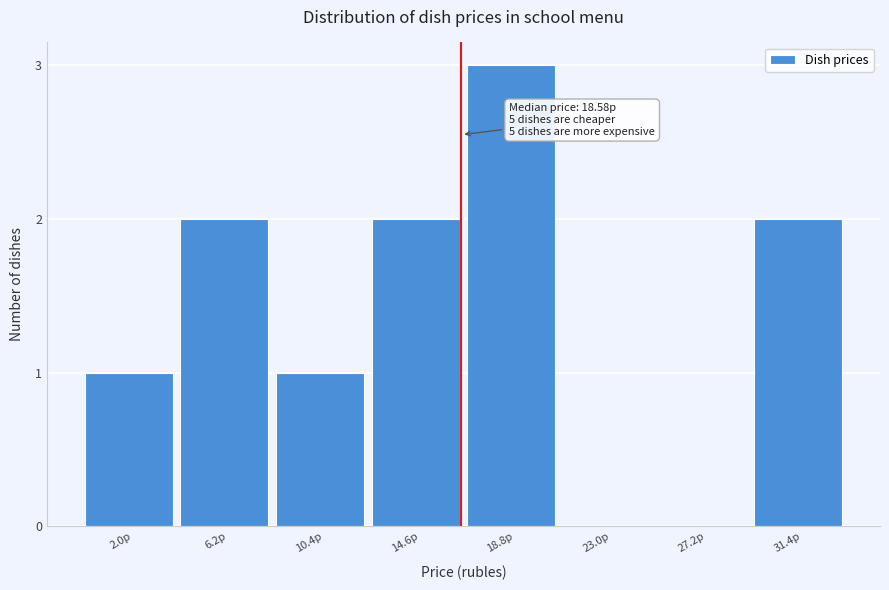

Which category has the highest value across all series?

18.8р